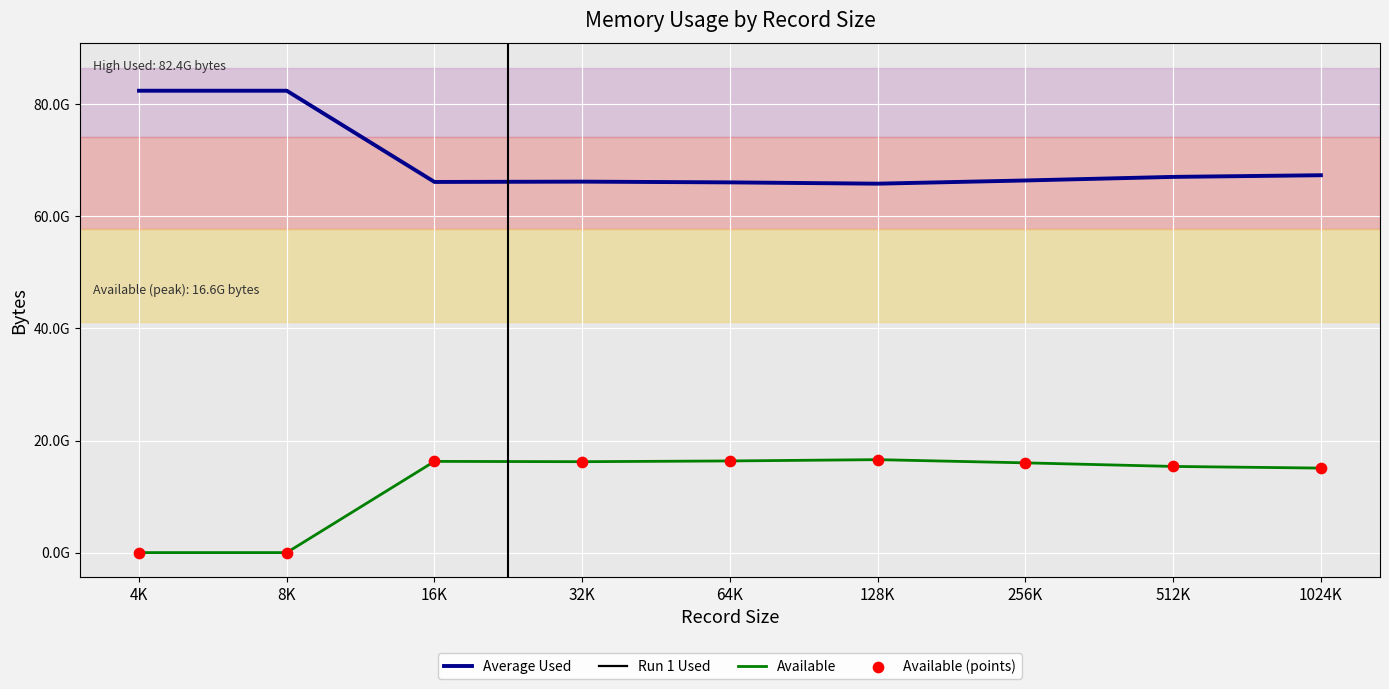

What are all the series names shown in the legend?

Average Used, Run 1 Used, Available, Available (points)